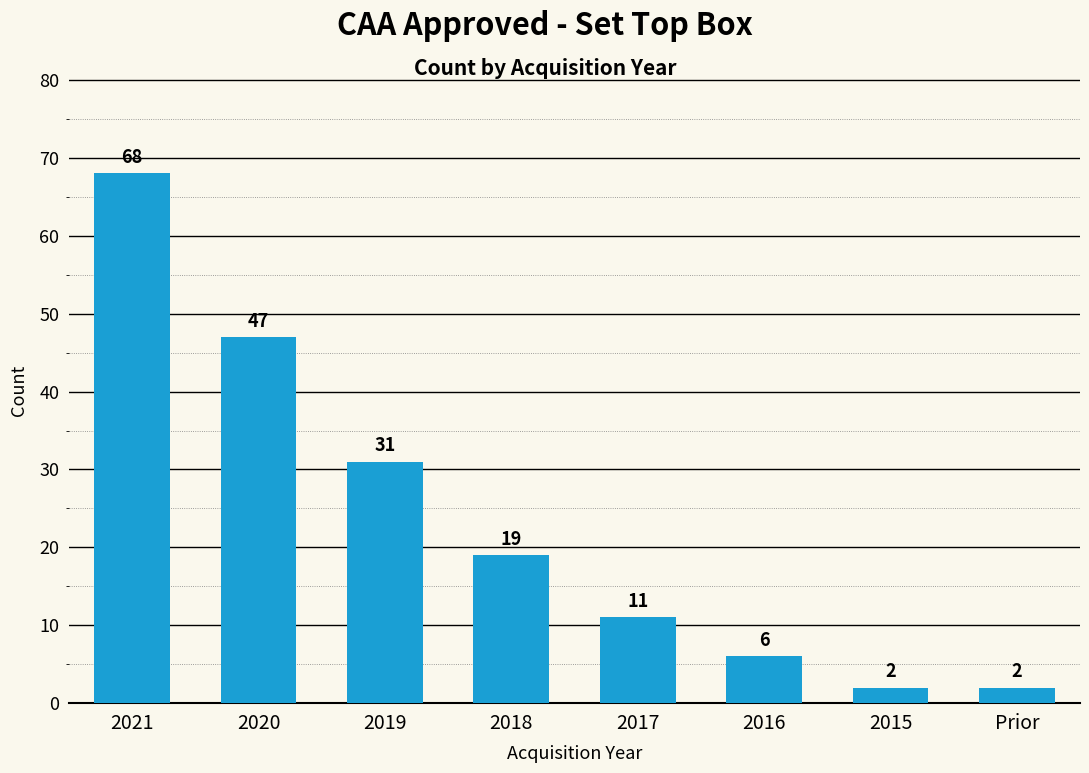

Count the number of data series in this chart.

1